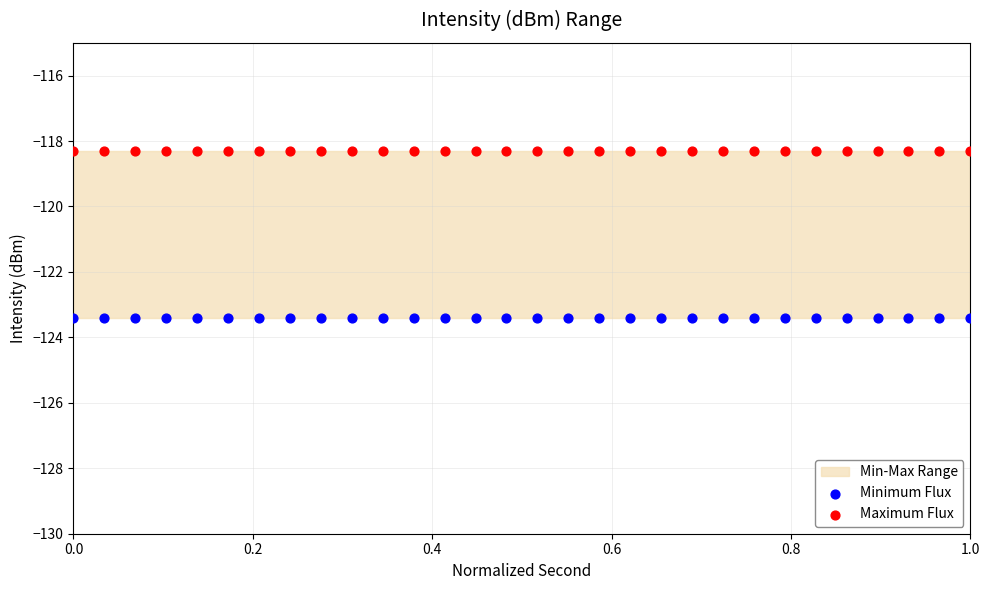

Which series contains the highest Y value?

Maximum Flux